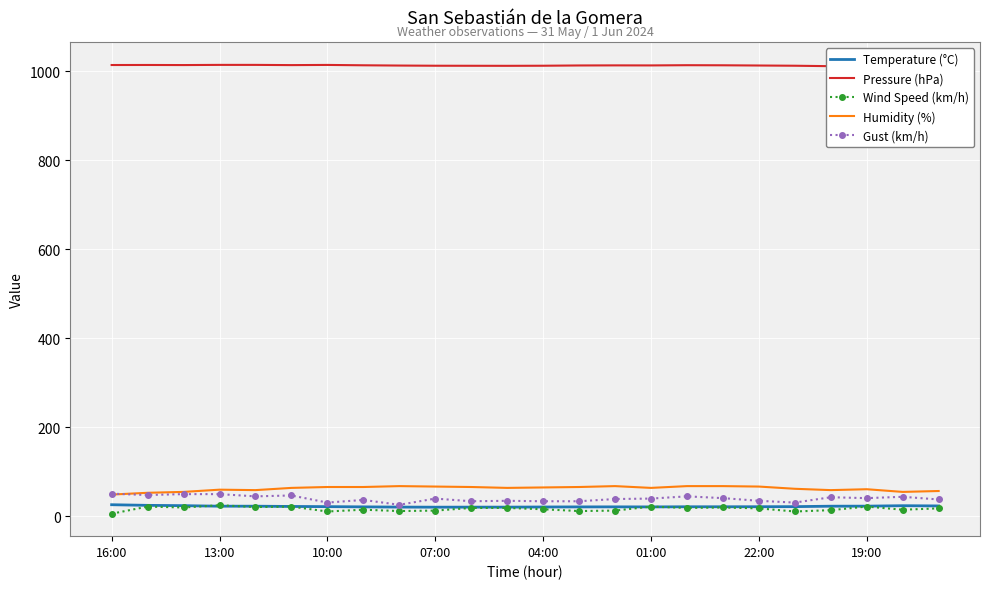

What is the maximum value for Temperature (°C)?

26.2